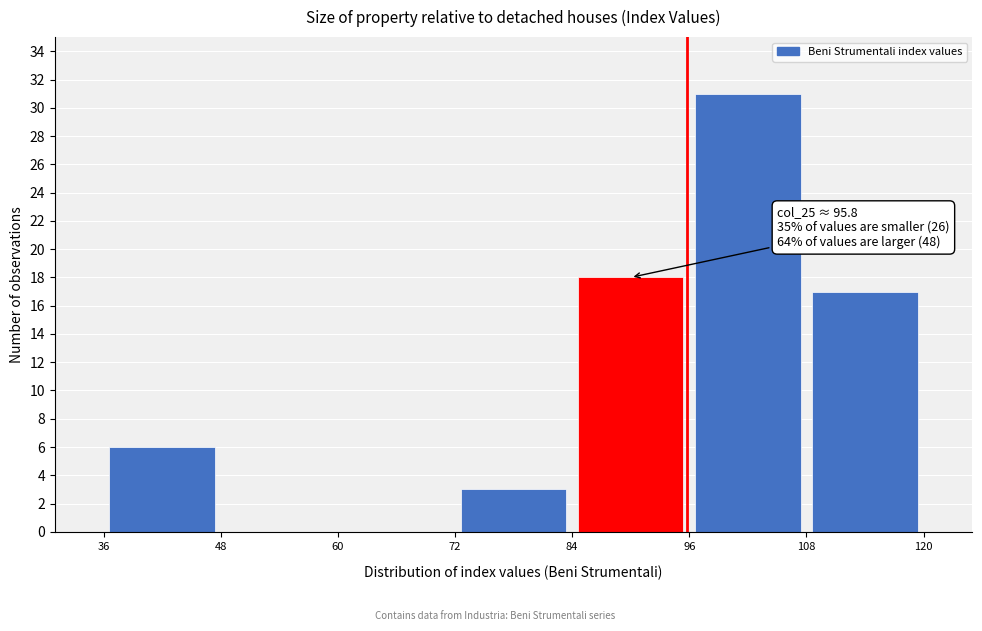

Which range on the x-axis has the tallest bar?

96 to 108